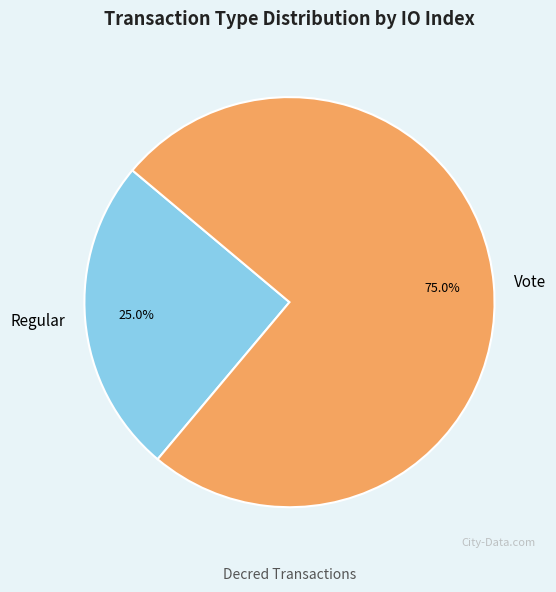

Which category accounts for the majority?

Vote